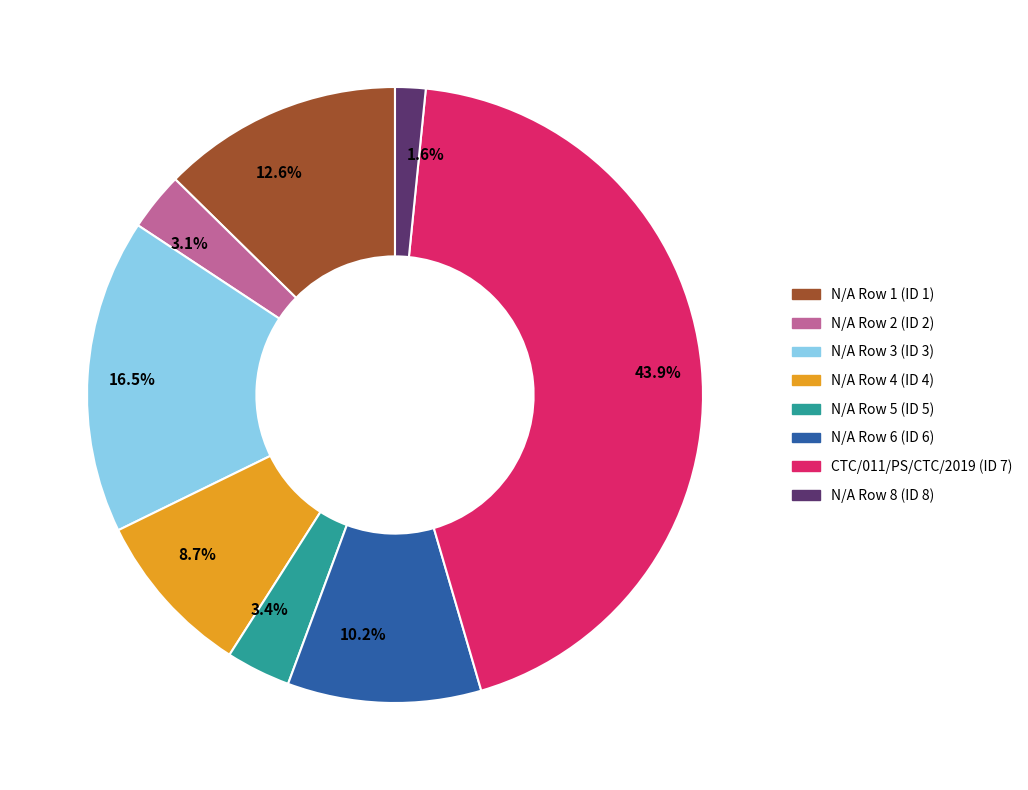

Which has a higher value, CTC/011/PS/CTC/2019 (ID 7) or N/A Row 2 (ID 2)?

CTC/011/PS/CTC/2019 (ID 7)